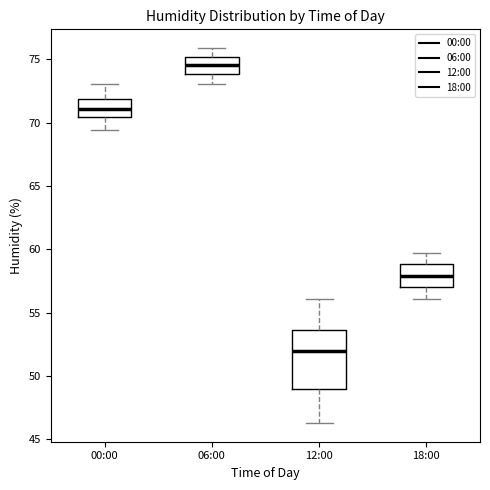

Reading left to right, read every box against the y-axis: the position of its median line, the range the box covers, and the ends of its whiskers. The values are not printed on the chart, so give them approximately, as read against the axis.

00:00: median 71.0, box 70.5 to 72.0, whiskers 69.5 to 73.0
06:00: median 74.5, box 74.0 to 75.0, whiskers 73.0 to 76.0
12:00: median 52.0, box 49.0 to 53.5, whiskers 46.5 to 56.0
18:00: median 58.0, box 57.0 to 59.0, whiskers 56.0 to 59.5